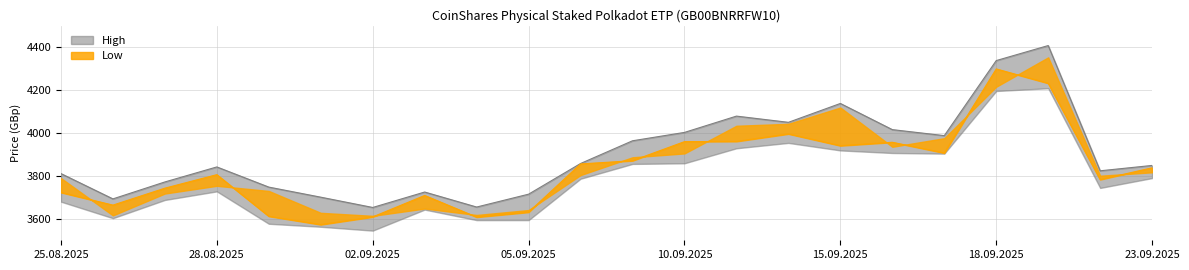

What are all the series names shown in the legend?

High, Low